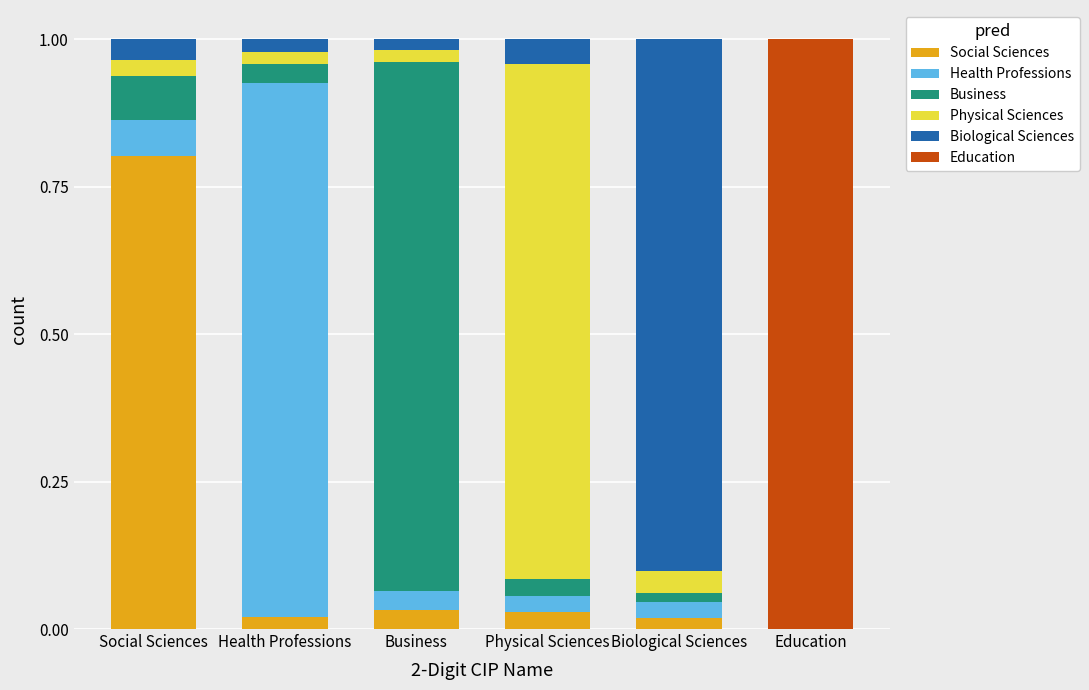

What is the highest value of the Social Sciences series?

0.8